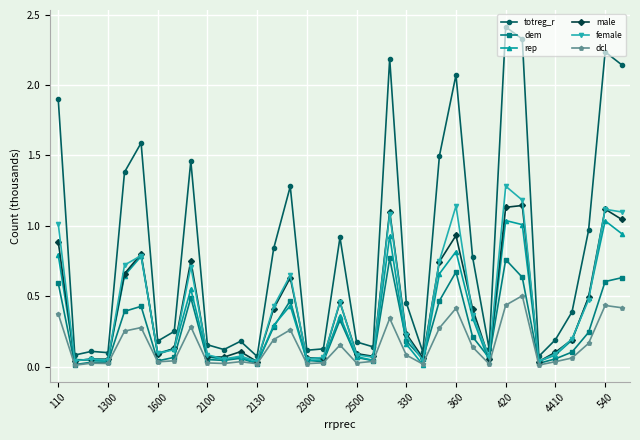

List the series in order of their peak value, highest first.

totreg_r, female, male, rep, dem, dcl